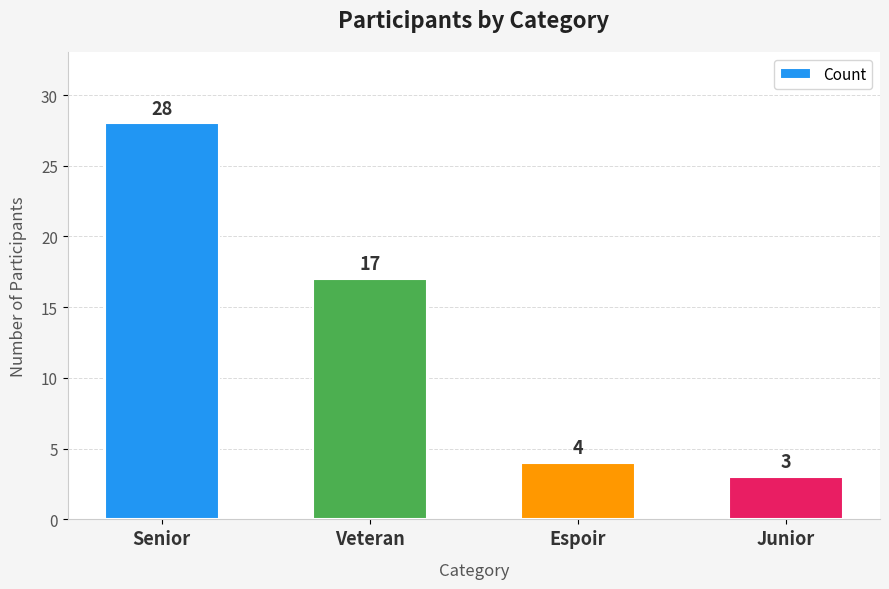

List the labels in order of value, largest first.

Senior, Veteran, Espoir, Junior